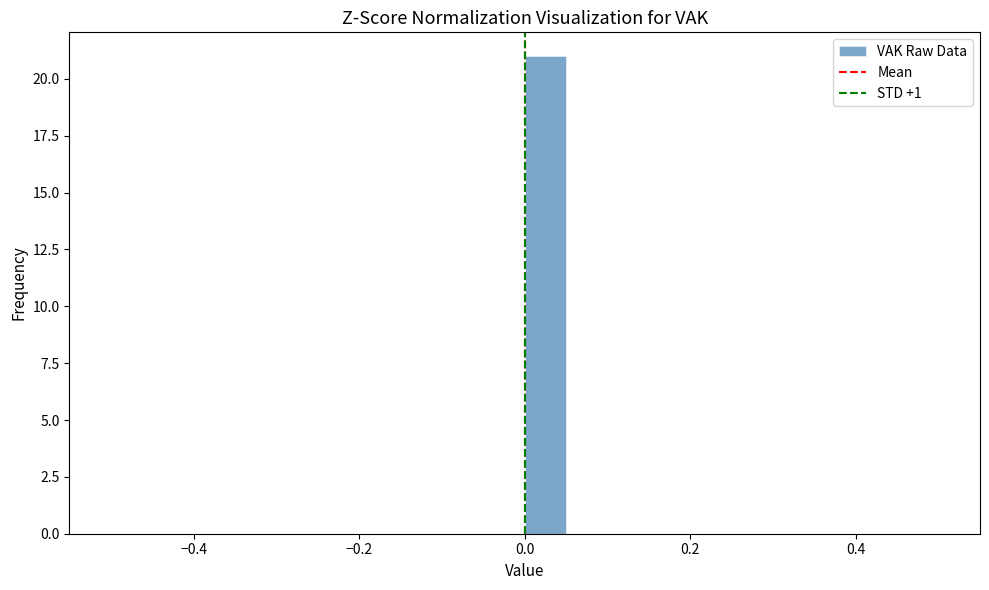

Read against the x-axis, roughly where is the centre of the tallest bar?

0.02